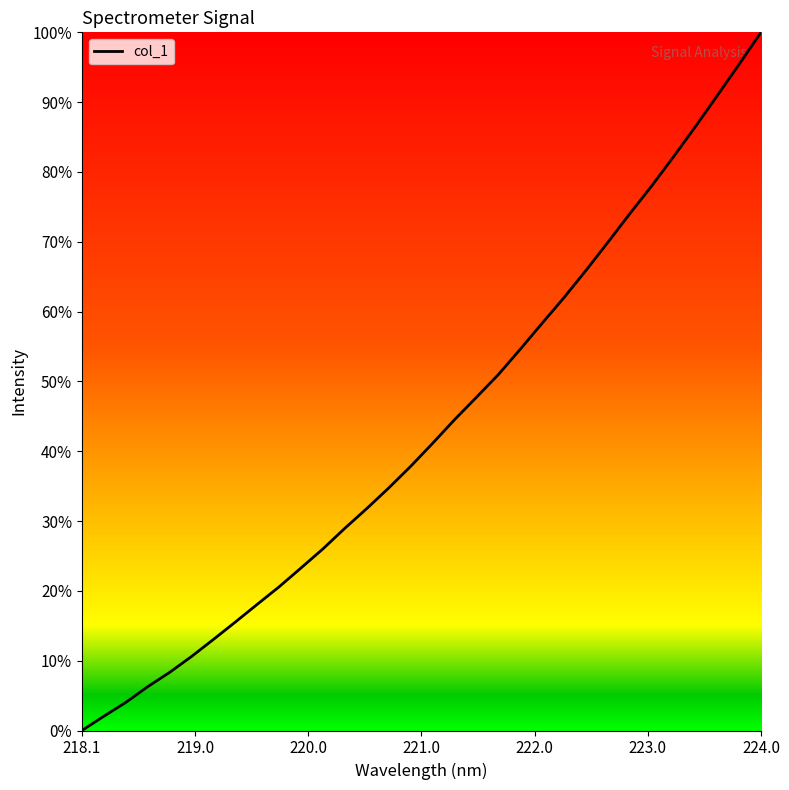

What is the maximum value shown in the chart?

100.0